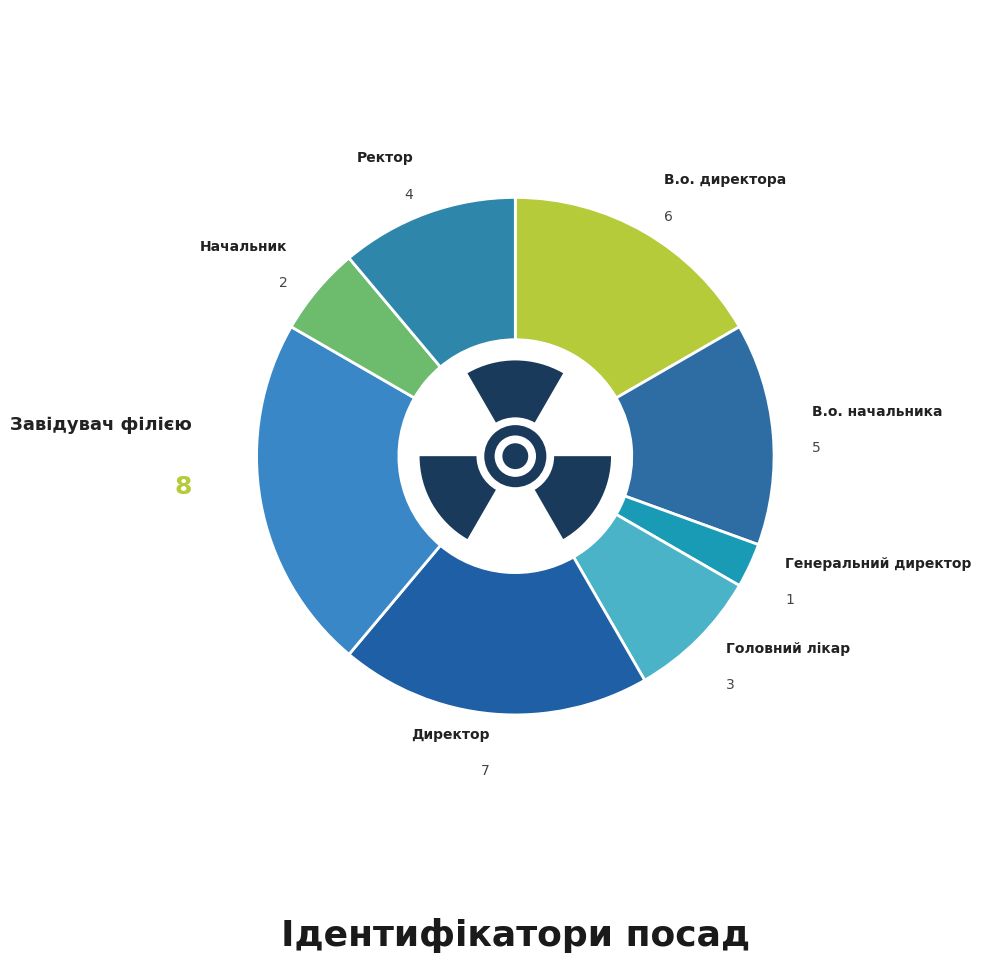

True or false: Начальник accounts for 6% of the total.

True